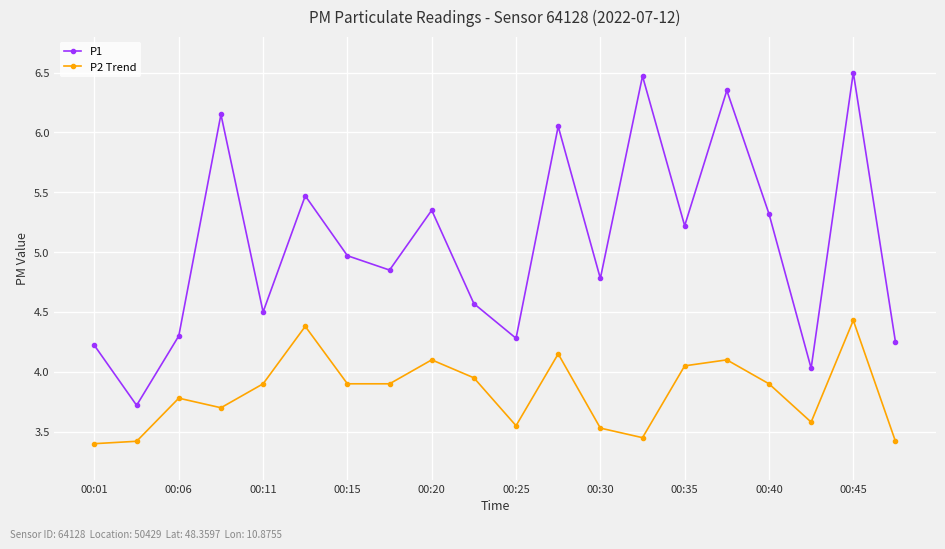

At how many categories does at least one series exceed 3?

20